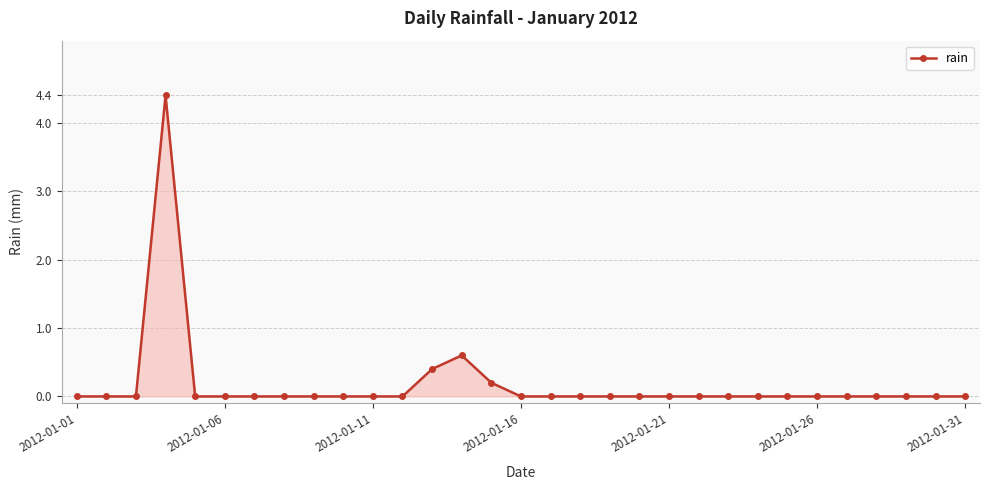

True or false: there are more than 1 points higher than both neighbors.

True